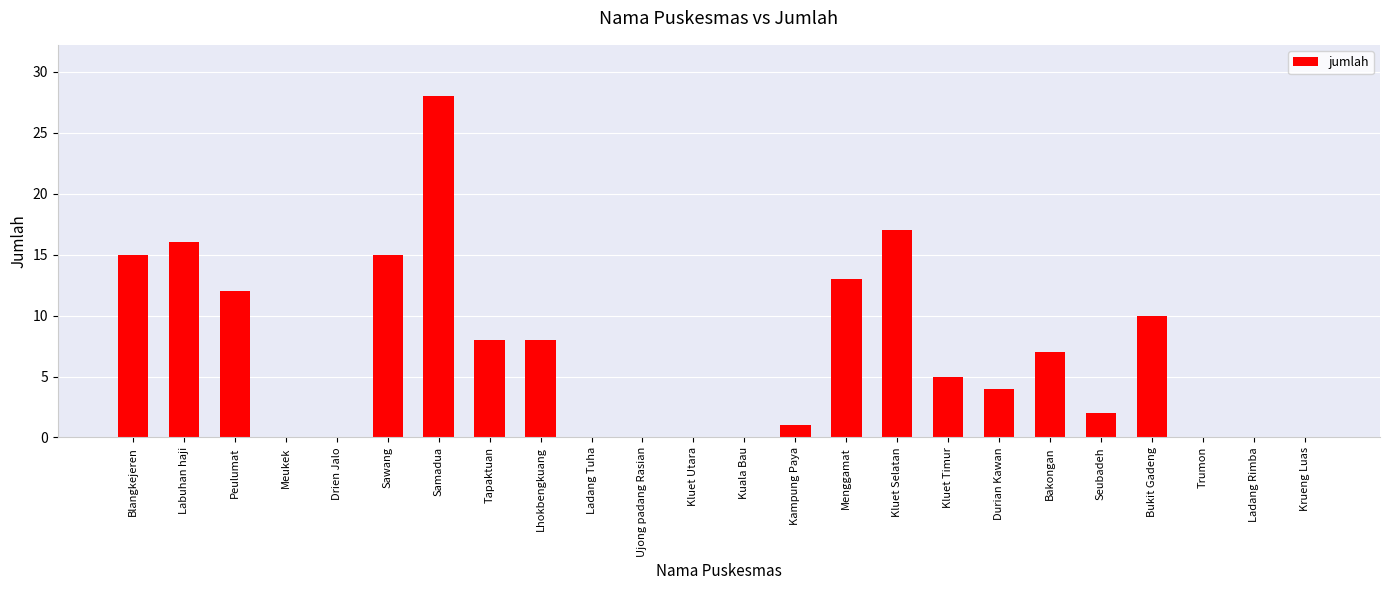

The chart shows a value of 6 at Durian Kawan. True or false?

False